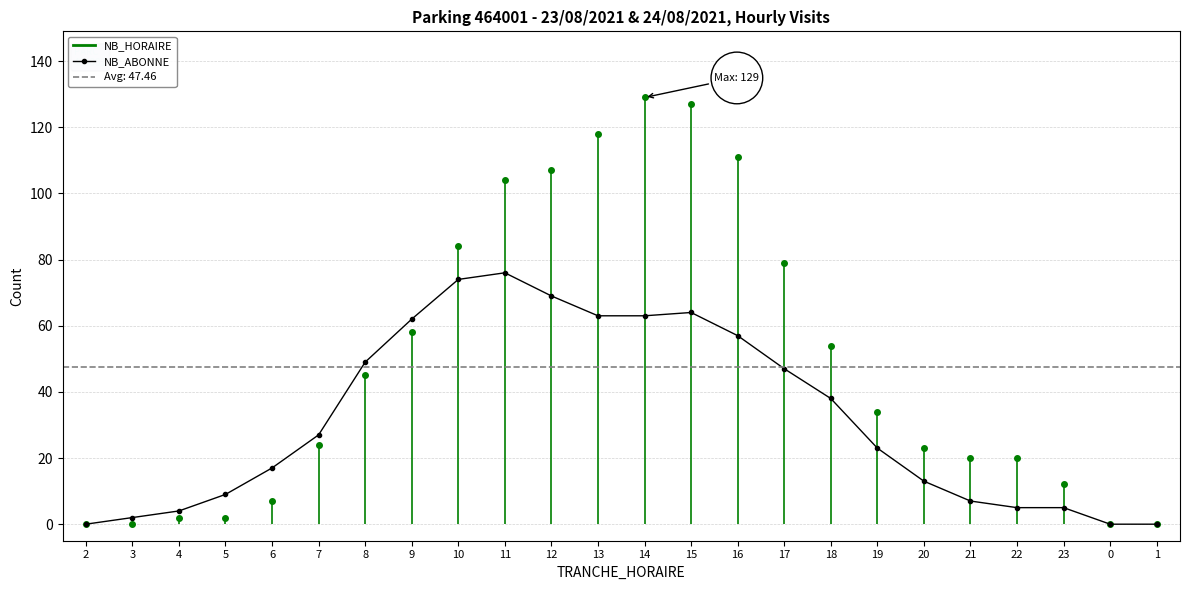

What position from the left is 14?

13